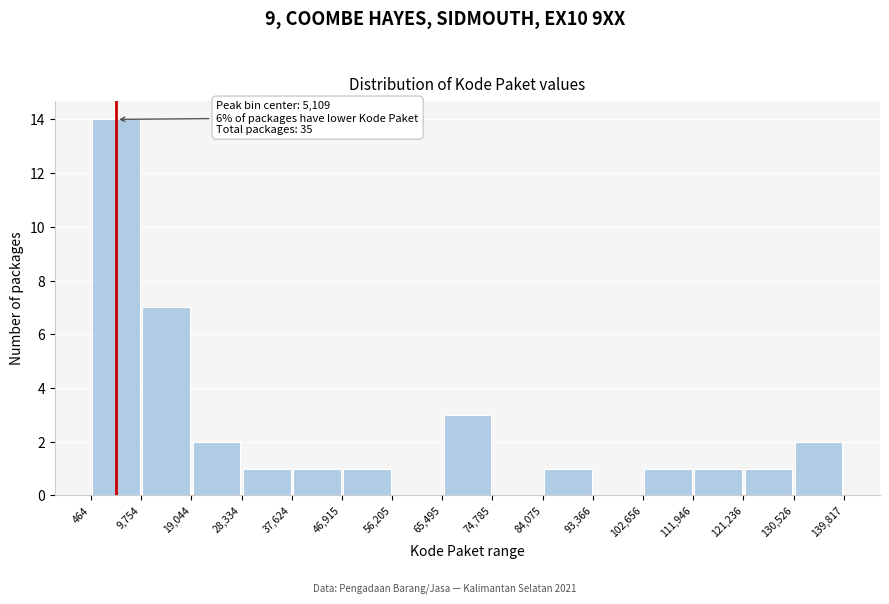

Which range on the x-axis has the tallest bar?

464 to 9,754